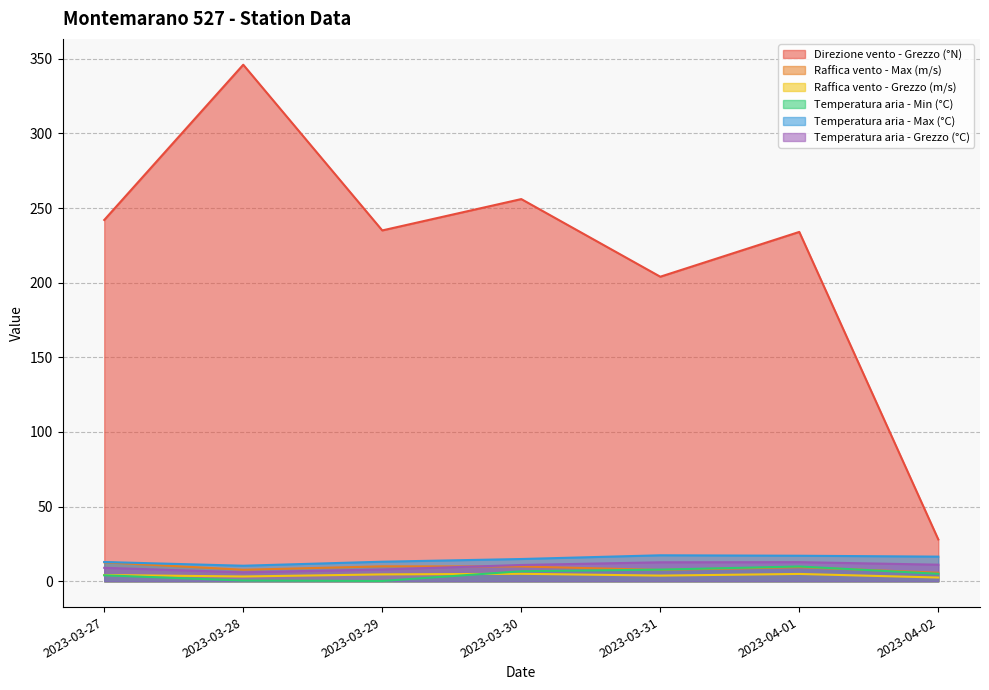

How many lines are shown in the chart?

6